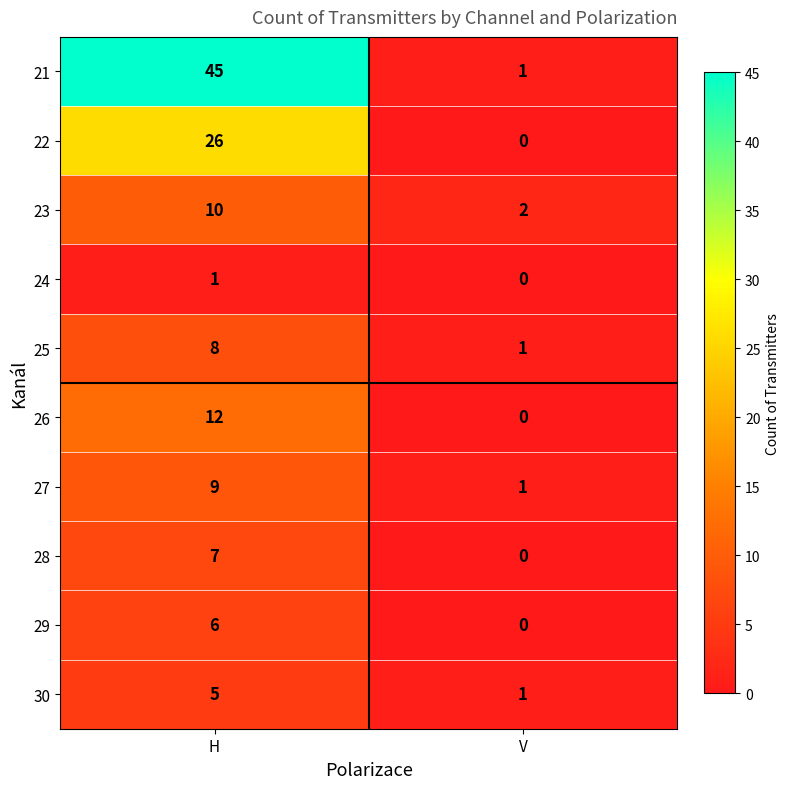

How many values in 28 are above zero?

1